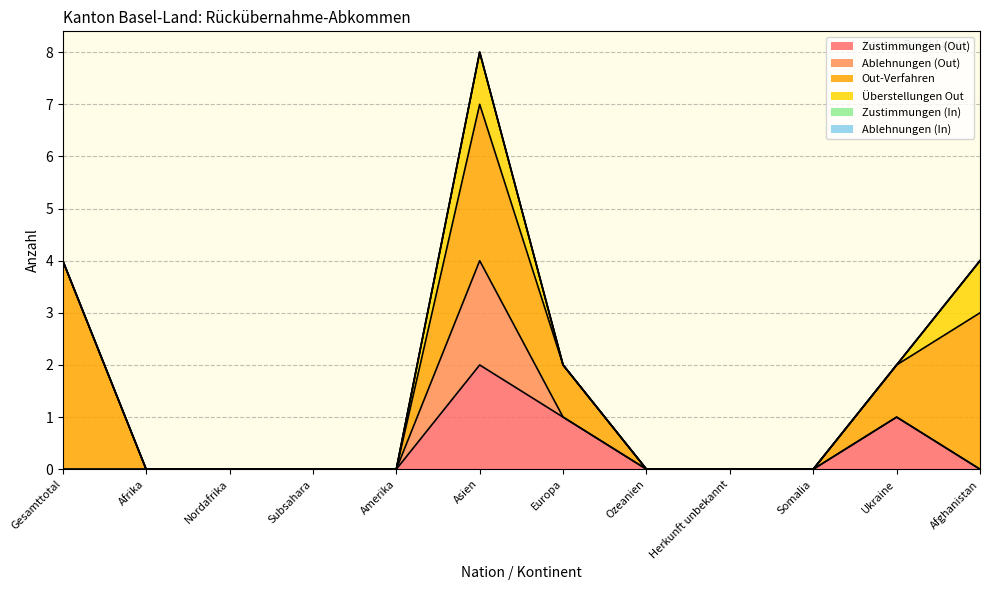

The value of Ablehnungen (In) at Asien is 0. True or false?

True